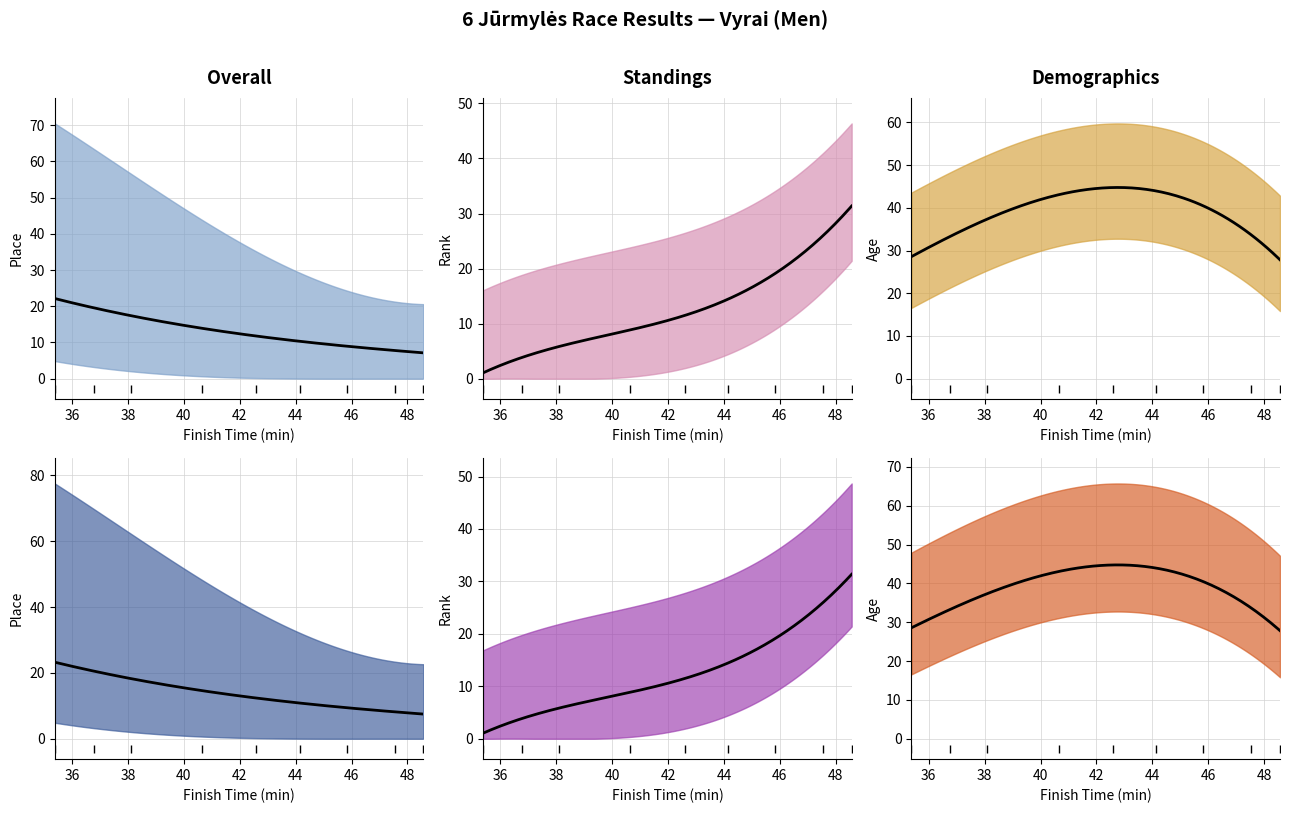

Between 00:36:46 and 00:35:23, which is larger?

00:35:23